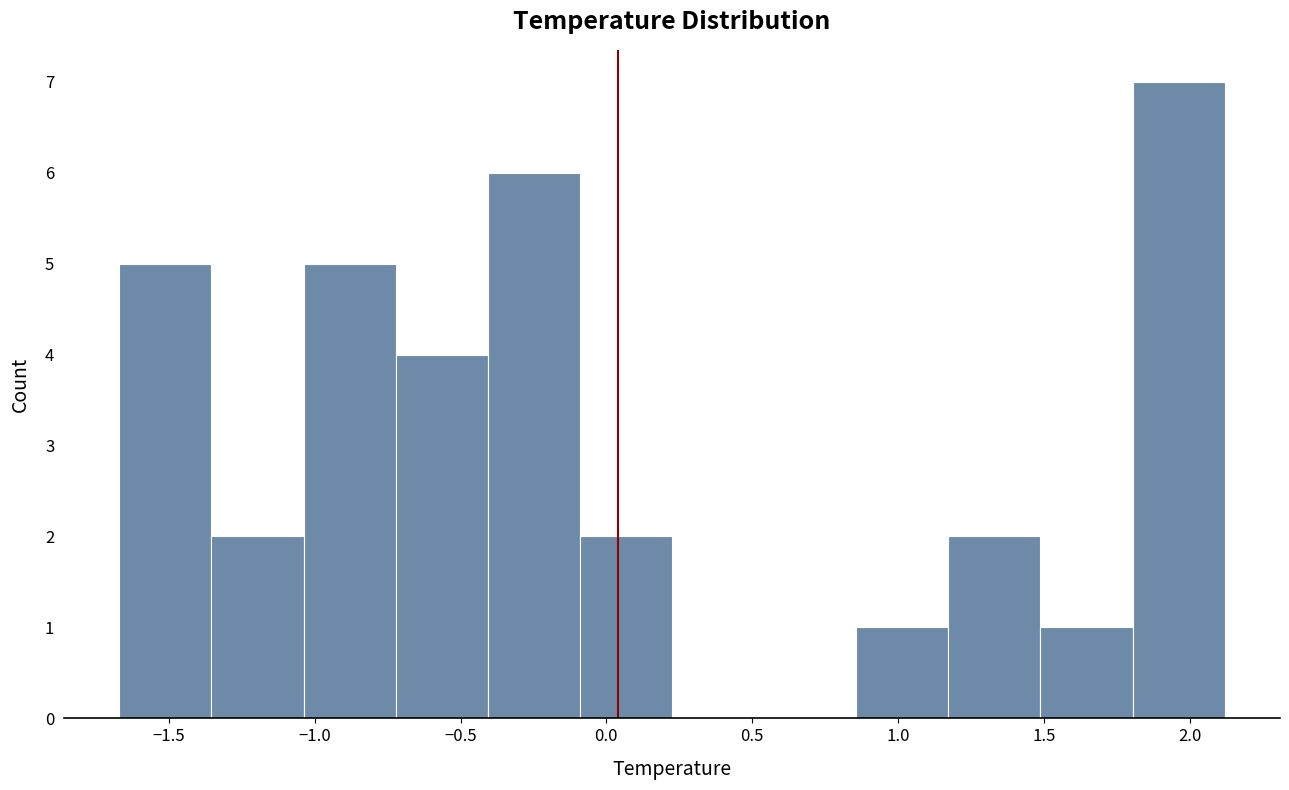

Over which range of the x-axis is the bar tallest?

1.80 to 2.10